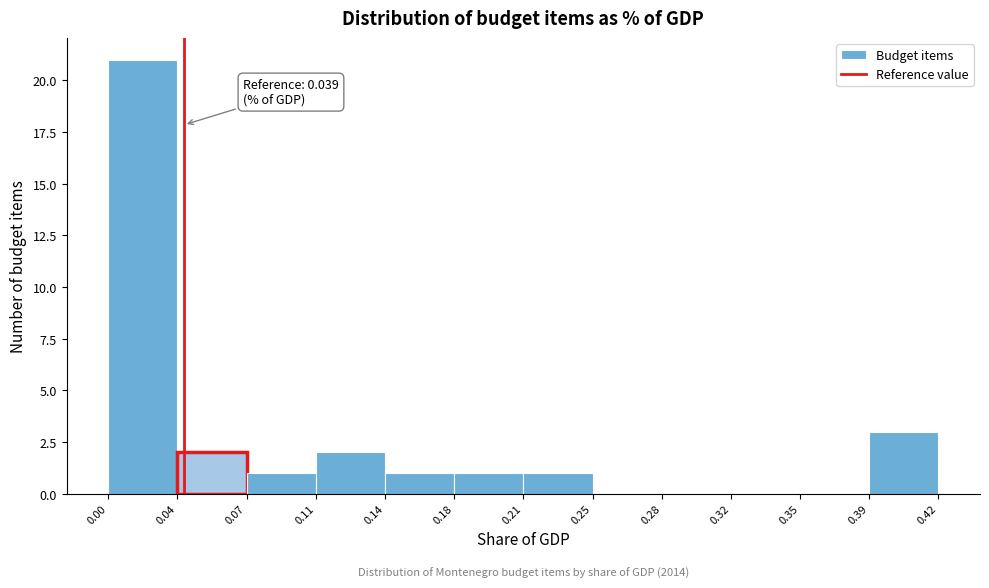

Over which range of the x-axis is the bar tallest?

0.00 to 0.04